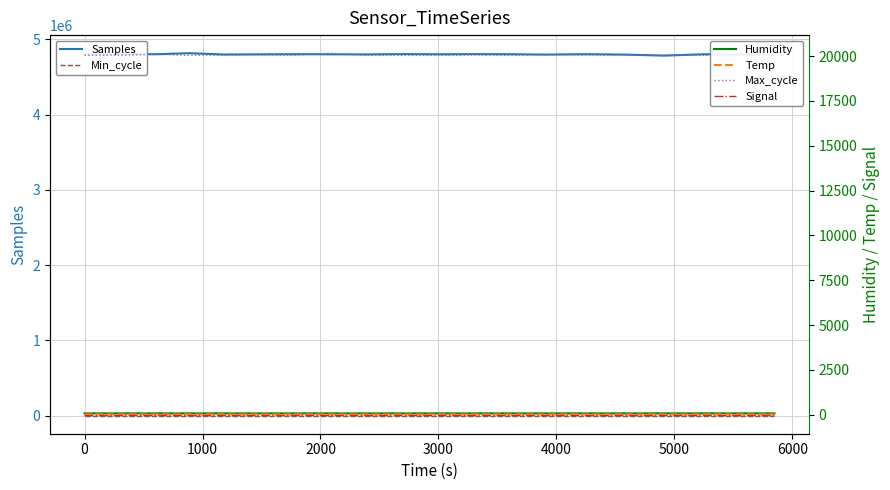

True or false: Max_cycle has more than 1 interior local peaks.

True